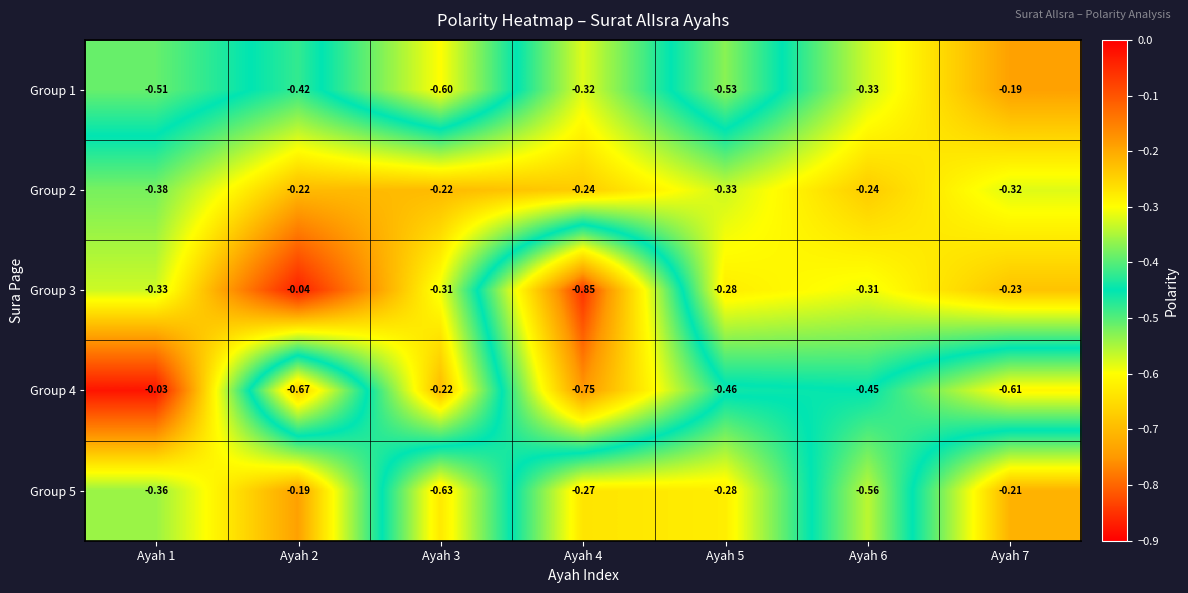

Is the value of Group 4 at Ayah 6 greater than the value of Group 3 at Ayah 3?

No